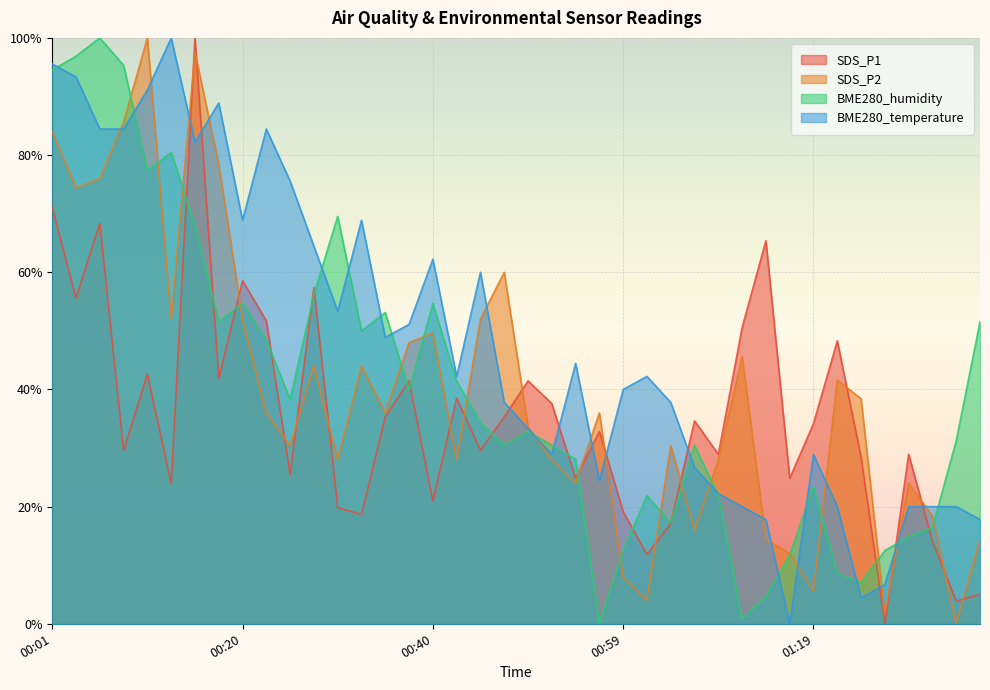

Reading right to left, extract all data points from this chart.

SDS_P1: 01:35=5.0	01:33=3.9	01:31=14.1	01:28=28.9	01:26=0.0	01:23=28.5	01:21=48.3	01:19=34.2	01:16=24.8	01:14=65.4	01:11=50.6	01:09=28.9	01:06=34.6	01:04=17.1	01:02=11.8	00:59=19.1	00:57=32.8	00:54=24.8	00:52=37.6	00:49=41.5	00:47=35.3	00:45=29.6	00:42=38.5	00:40=21.0	00:37=41.5	00:35=35.3	00:32=18.7	00:30=19.8	00:28=57.4	00:25=25.5	00:23=51.7	00:20=58.5	00:18=41.9	00:16=100.0	00:13=23.9	00:11=42.6	00:08=29.6	00:06=68.3	00:03=55.6	00:01=71.1
SDS_P2: 01:35=14.4	01:33=0.0	01:31=18.4	01:28=24.0	01:26=1.6	01:23=38.4	01:21=41.6	01:19=5.6	01:16=12.0	01:14=14.4	01:11=45.6	01:09=28.0	01:06=16.0	01:04=30.4	01:02=4.0	00:59=8.0	00:57=36.0	00:54=24.0	00:52=28.0	00:49=33.6	00:47=60.0	00:45=52.0	00:42=28.0	00:40=49.6	00:37=48.0	00:35=36.0	00:32=44.0	00:30=28.0	00:28=44.0	00:25=30.4	00:23=36.0	00:20=52.0	00:18=78.4	00:16=97.6	00:13=52.0	00:11=100.0	00:08=85.6	00:06=76.0	00:03=74.4	00:01=84.0
BME280_humidity: 01:35=51.6	01:33=31.3	01:31=16.4	01:28=14.8	01:26=12.5	01:23=7.0	01:21=8.6	01:19=23.4	01:16=11.7	01:14=4.7	01:11=0.8	01:09=21.9	01:06=30.5	01:04=17.2	01:02=21.9	00:59=12.5	00:57=0.0	00:54=28.1	00:52=30.5	00:49=32.8	00:47=30.5	00:45=34.4	00:42=41.4	00:40=54.7	00:37=39.8	00:35=53.1	00:32=50.0	00:30=69.5	00:28=56.3	00:25=38.3	00:23=48.4	00:20=54.7	00:18=51.6	00:16=68.0	00:13=80.5	00:11=77.3	00:08=95.3	00:06=100.0	00:03=96.9	00:01=94.5
BME280_temperature: 01:35=17.8	01:33=20.0	01:31=20.0	01:28=20.0	01:26=6.7	01:23=4.4	01:21=20.0	01:19=28.9	01:16=0.0	01:14=17.8	01:11=20.0	01:09=22.2	01:06=26.7	01:04=37.8	01:02=42.2	00:59=40.0	00:57=24.4	00:54=44.4	00:52=28.9	00:49=33.3	00:47=37.8	00:45=60.0	00:42=42.2	00:40=62.2	00:37=51.1	00:35=48.9	00:32=68.9	00:30=53.3	00:28=64.4	00:25=75.6	00:23=84.4	00:20=68.9	00:18=88.9	00:16=82.2	00:13=100.0	00:11=91.1	00:08=84.4	00:06=84.4	00:03=93.3	00:01=95.6